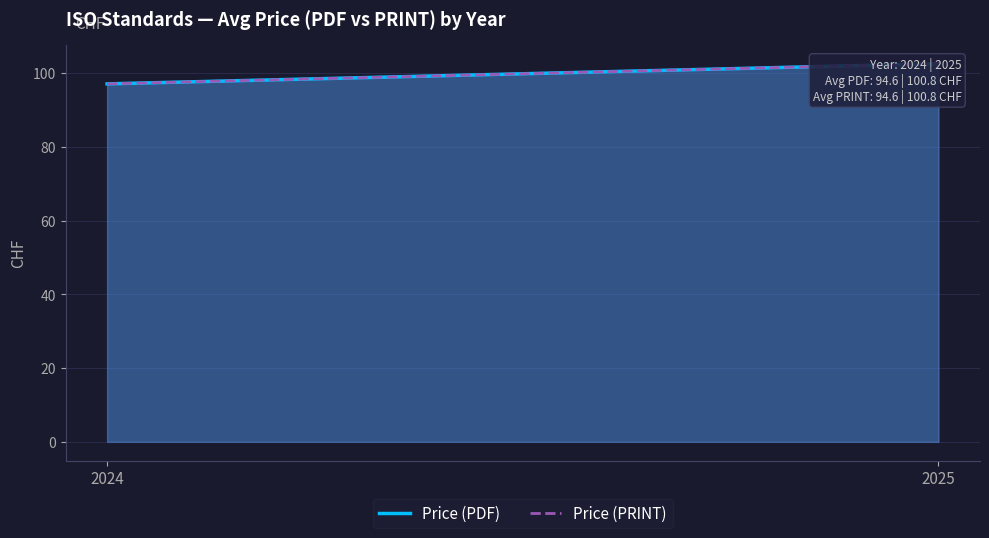

The value of Price (PDF) at 2025 is 102.6. True or false?

True